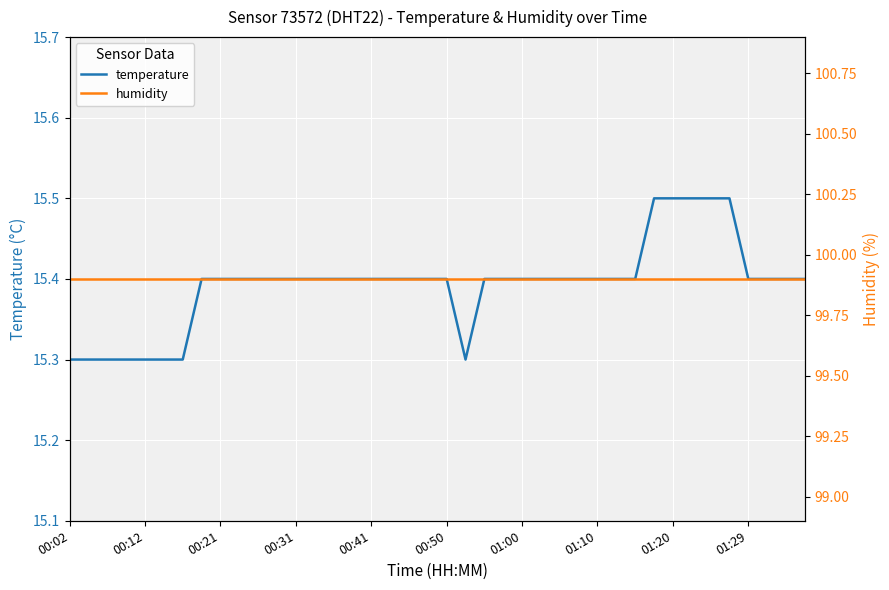

What is the maximum value for temperature?

15.5